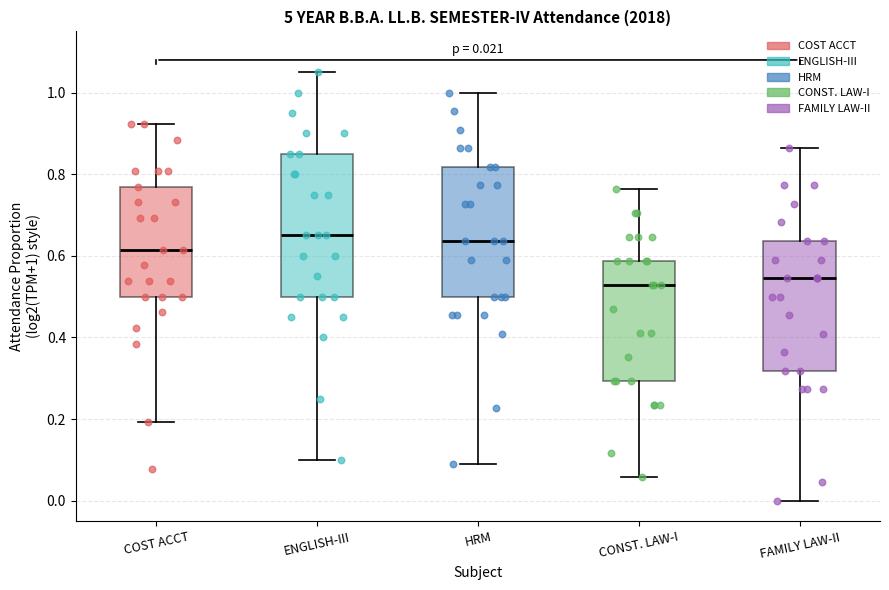

Which box is the tallest, from its lower edge to its upper edge?

ENGLISH-III